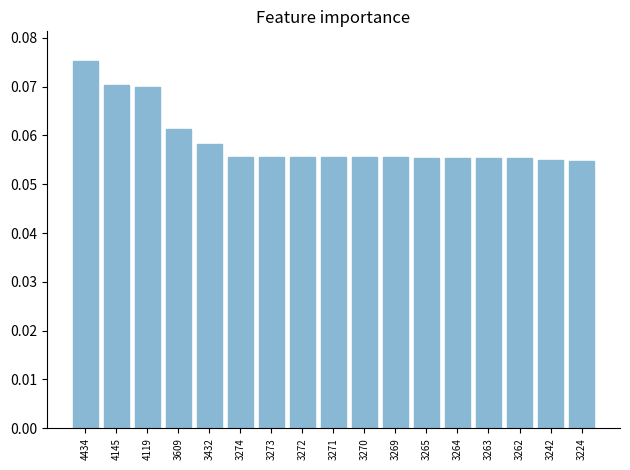

Are the bars grouped side by side (vs. stacked)?

No